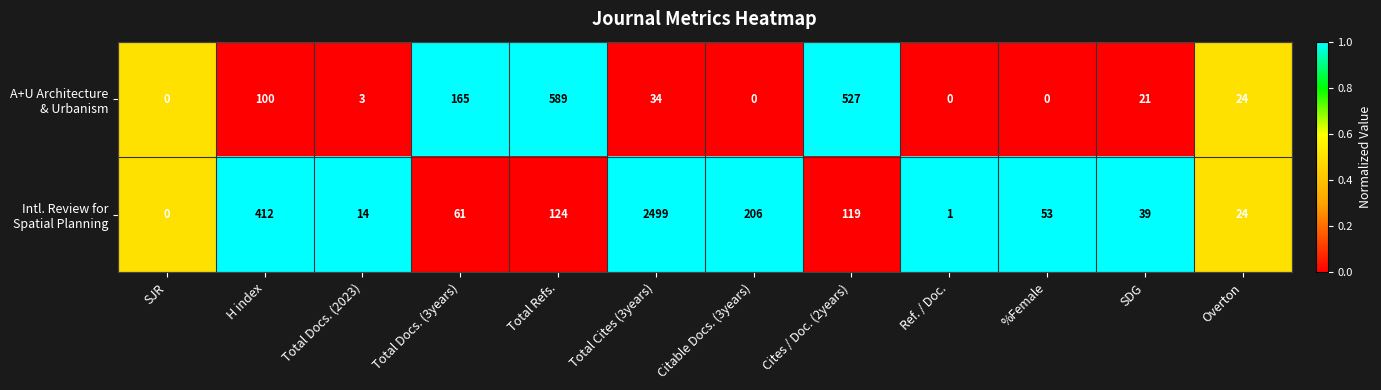

What is the total value across all series at Total Cites (3years)?

2533